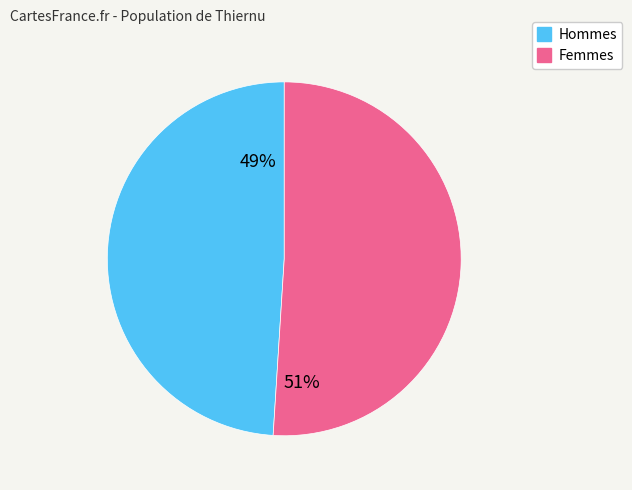

Does any single category account for the majority?

Yes